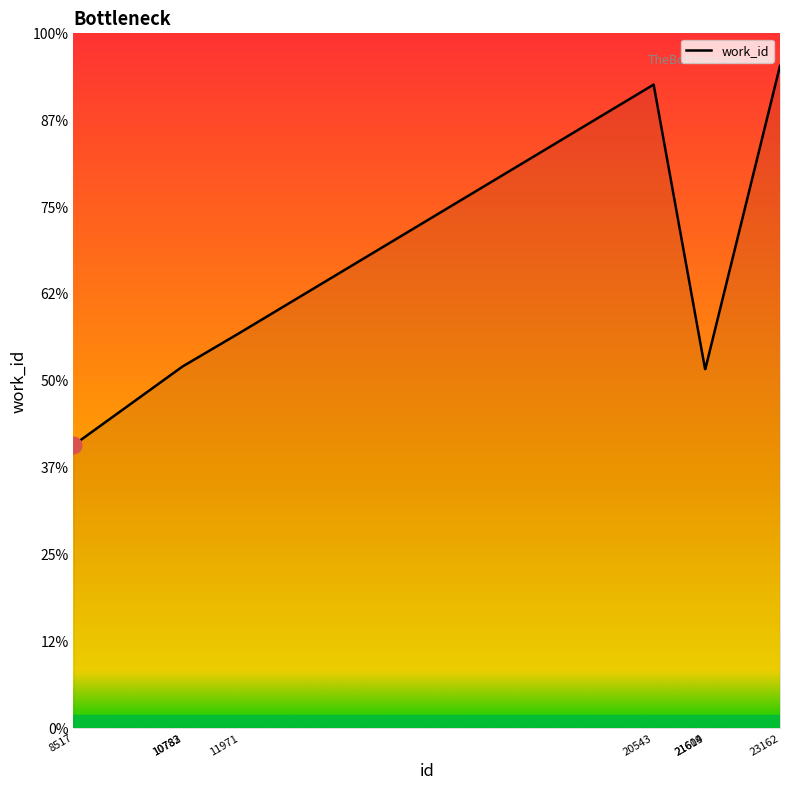

Is this an area chart (filled region under the line)?

Yes